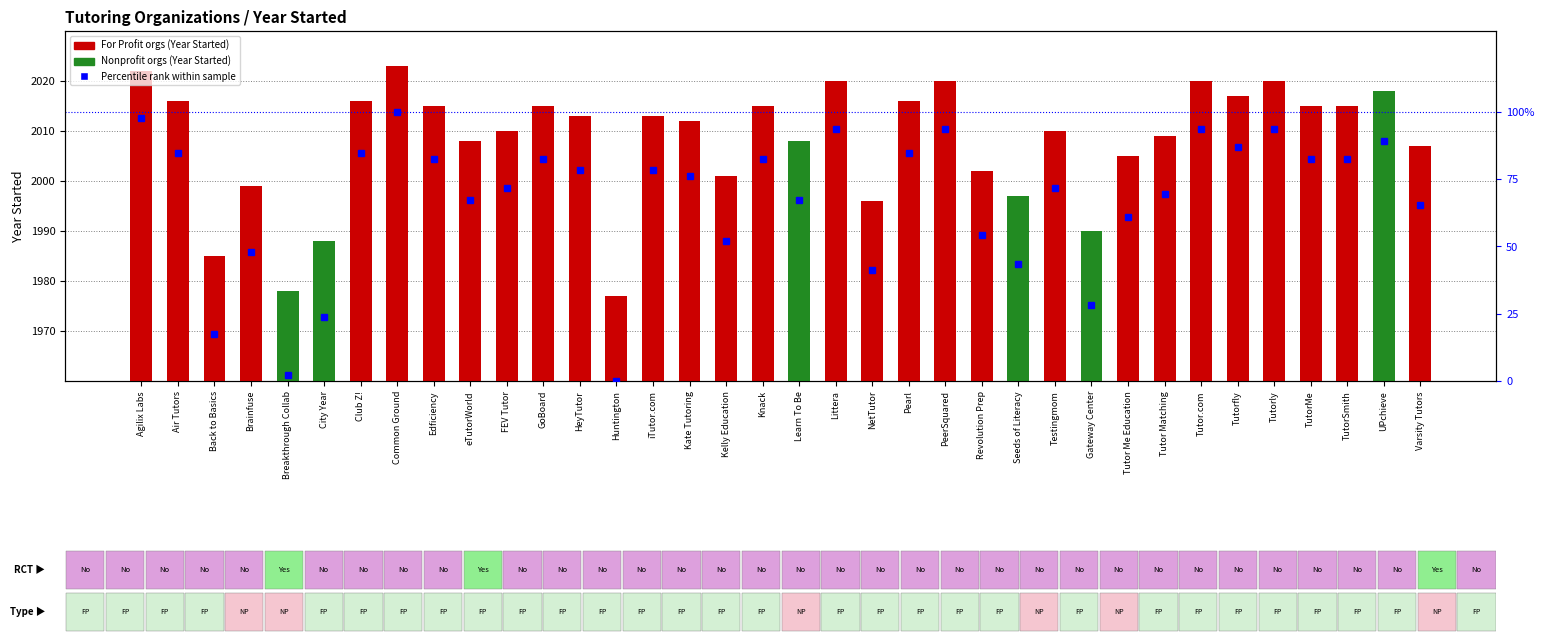

The Year Started series shows 1999.0 at Brainfuse. True or false?

True